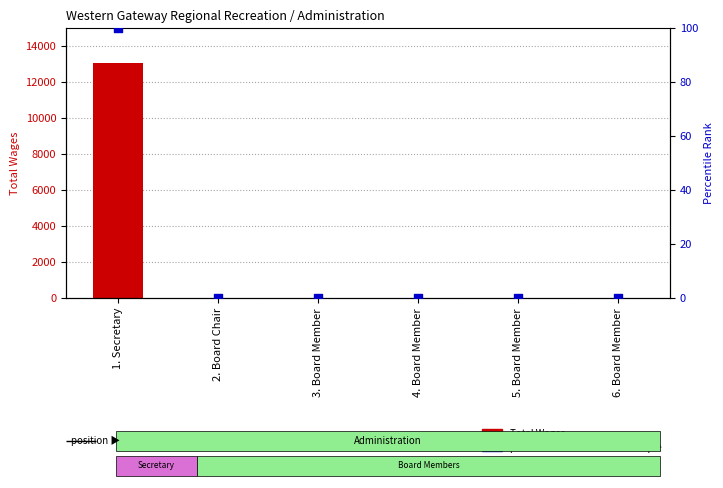

Which series has the largest total across all categories?

Total Wages